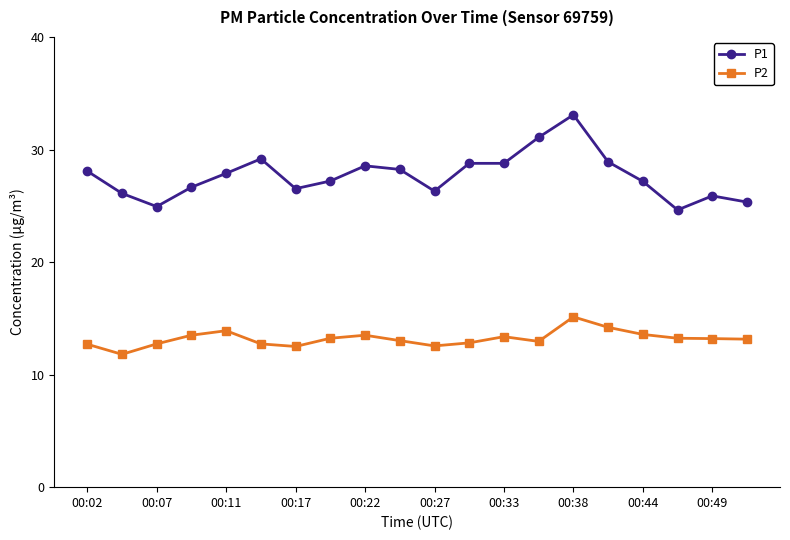

True or false: P2 has more than 2 points higher than both neighbors.

True